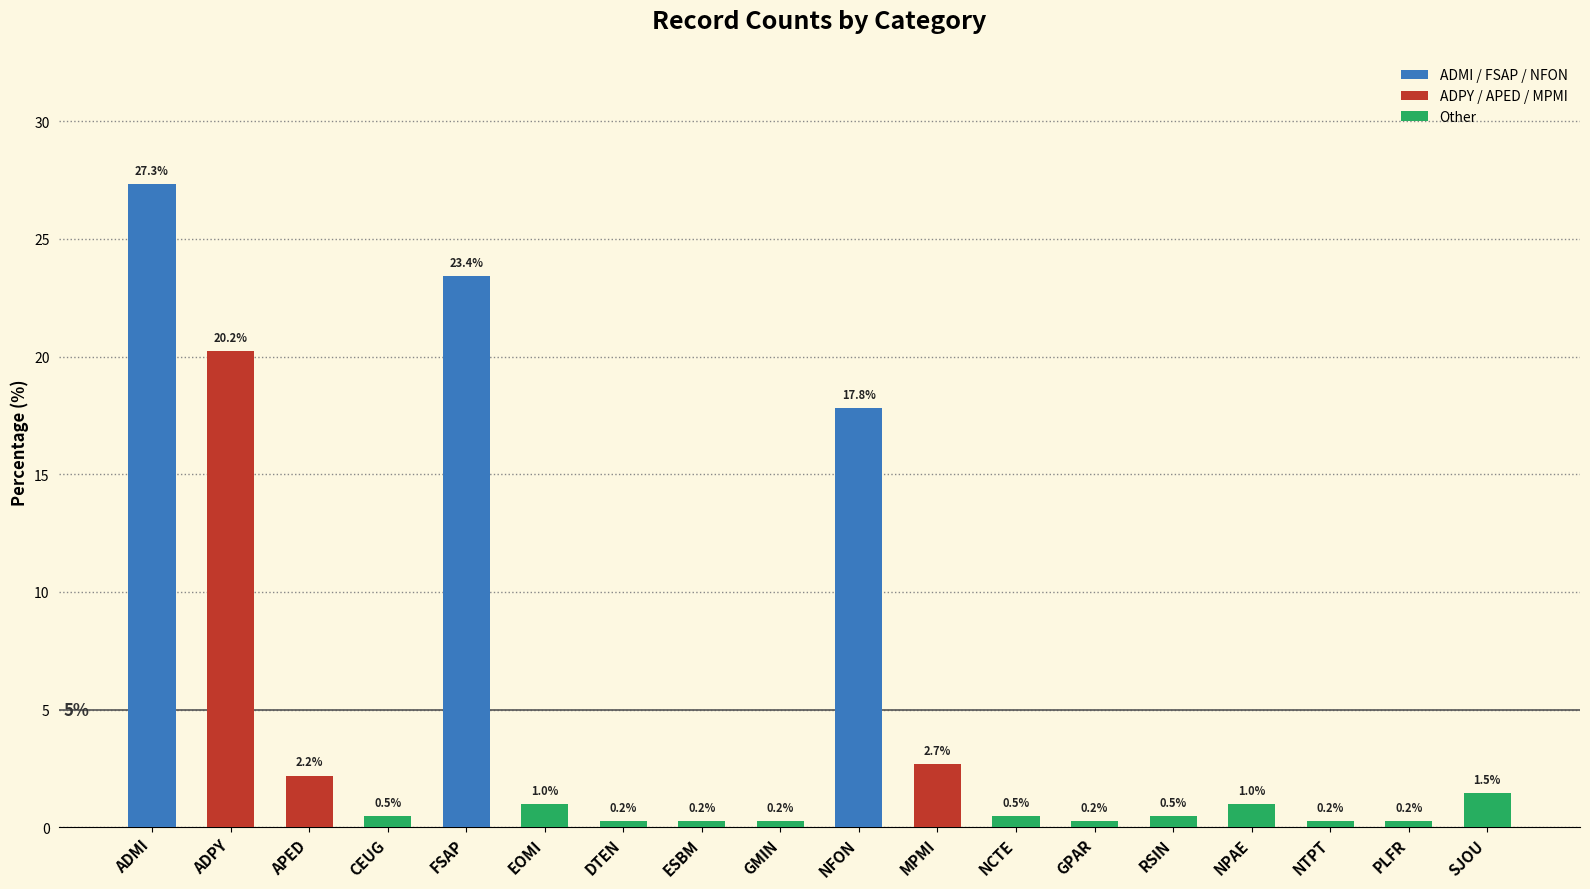

What is the maximum value shown in the chart?

27.3